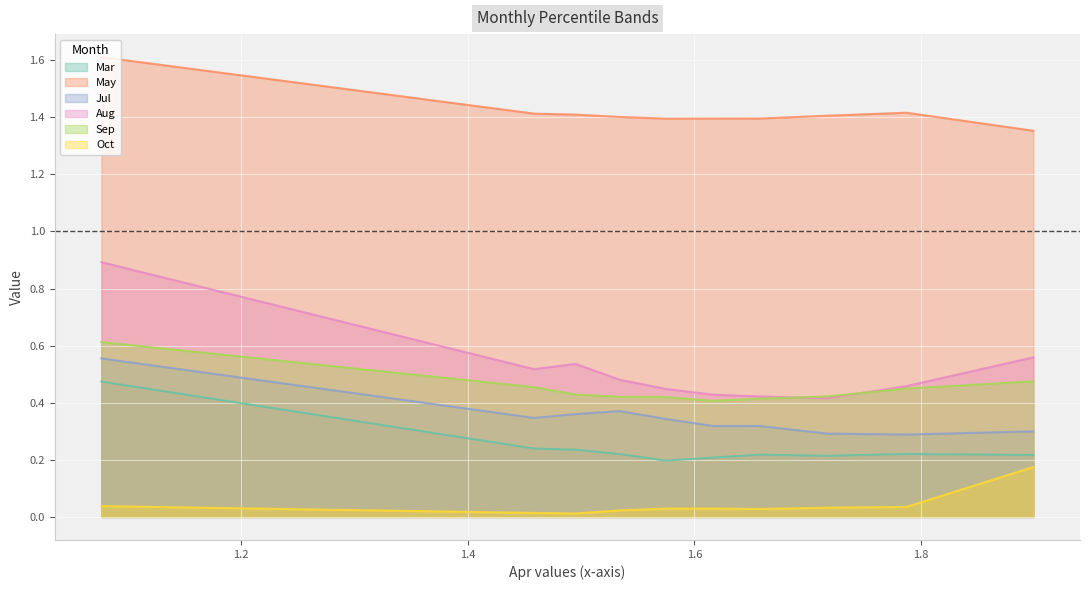

List the series in order of their peak value, lowest first.

Oct, Mar, Jul, Sep, Aug, May